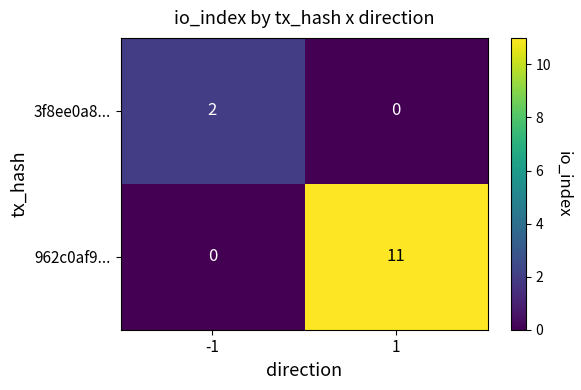

Reading left to right, list all the values displayed in this chart.

3f8ee0a8...: 2	0
962c0af9...: 0	11